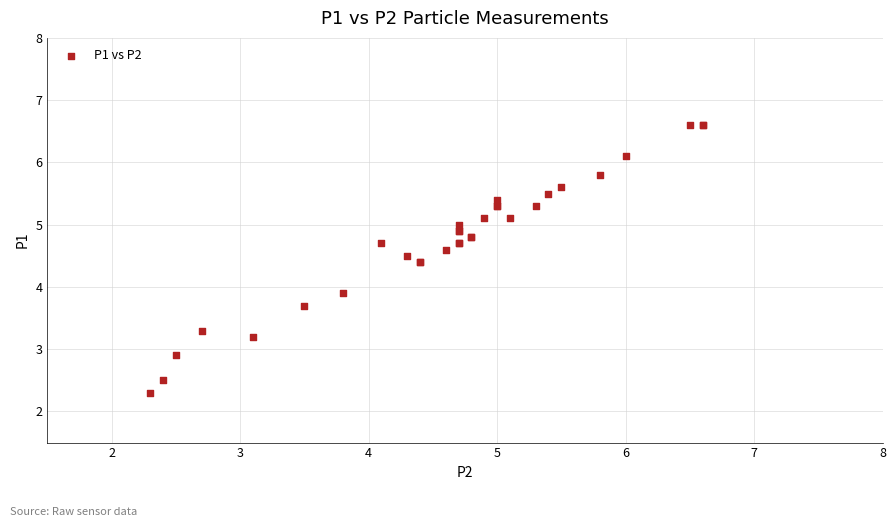

What Y value in the scatter plot is closest to 4?

3.9